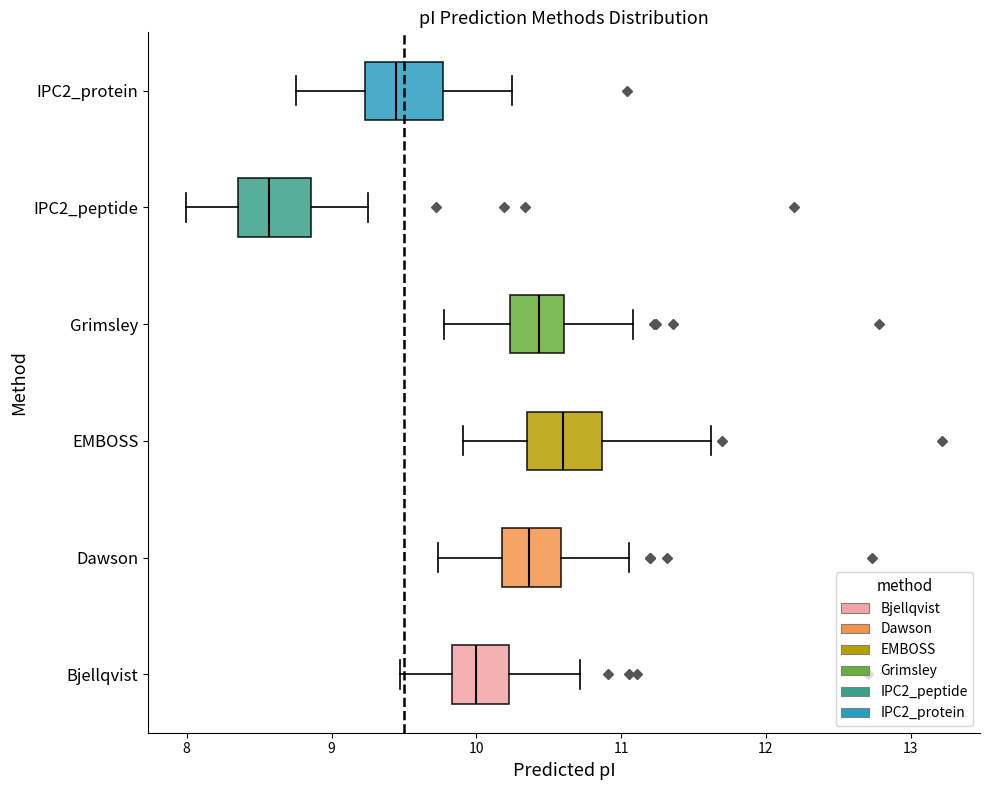

Where is the left edge of the box for Grimsley on the x-axis? The values are not printed on the chart, so give them approximately, as read against the axis.

10.2